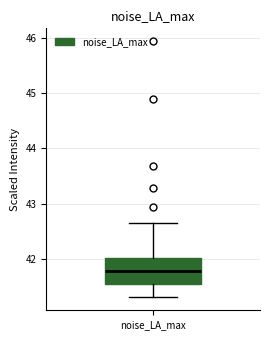

Read this box plot against the y-axis: the position of the median line, the range covered by the box, and the ends of both whiskers. The values are not printed on the chart, so give them approximately, as read against the axis.

median 41.8, box 41.5 to 42.0, whiskers 41.3 to 42.7